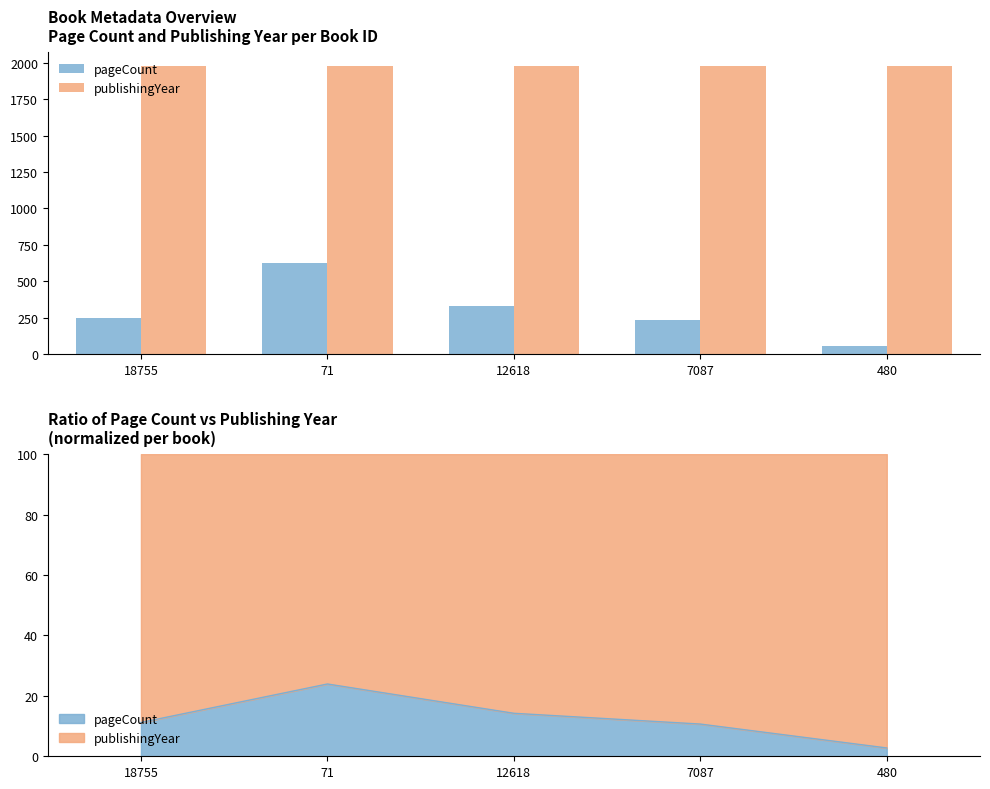

List the series in order of their peak value, highest first.

publishingYear, pageCount